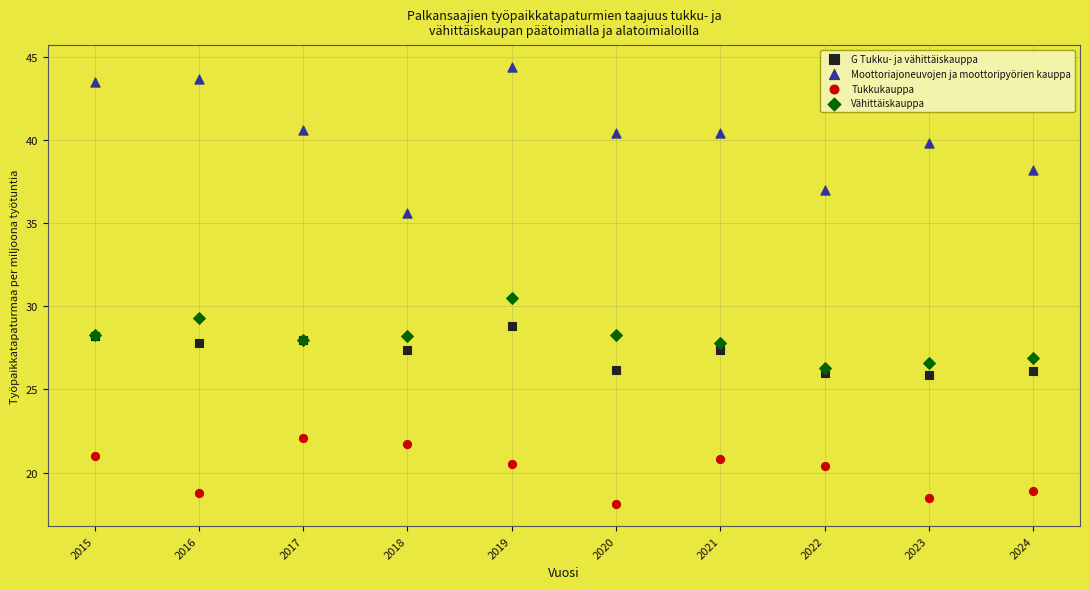

Which series has the widest spread of Y values?

Moottoriajoneuvojen ja moottoripyörien kauppa